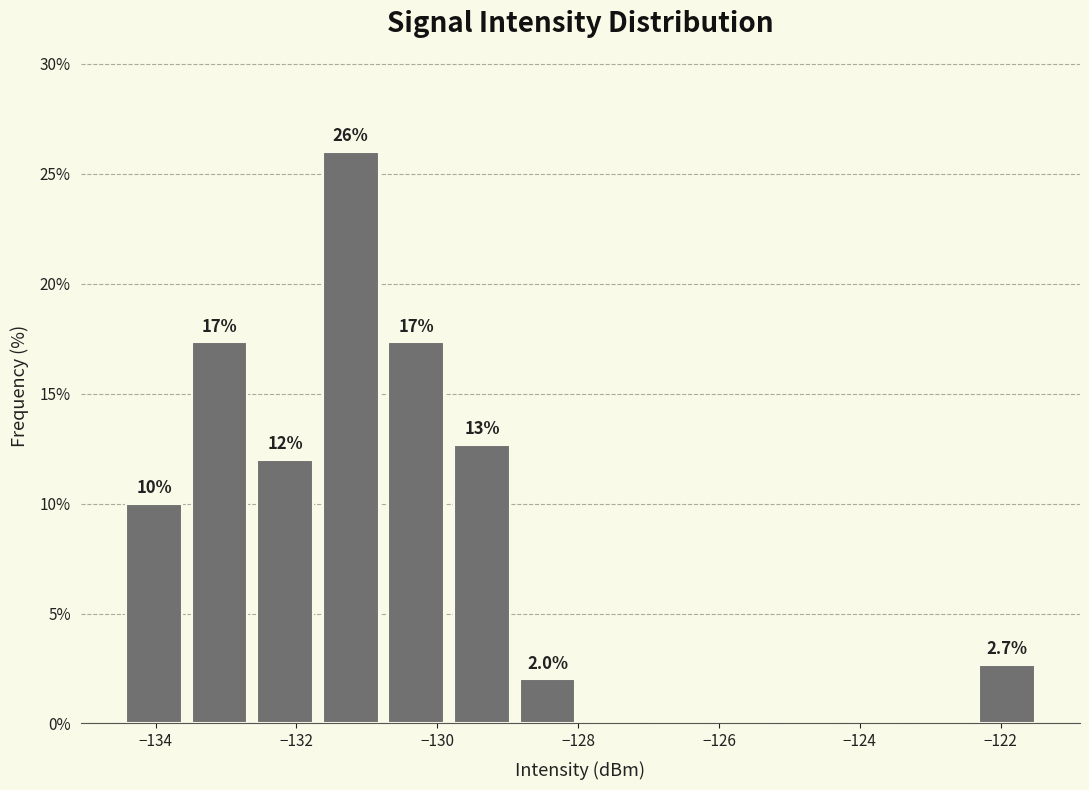

Which range on the x-axis has the tallest bar?

-131.6 to -130.8